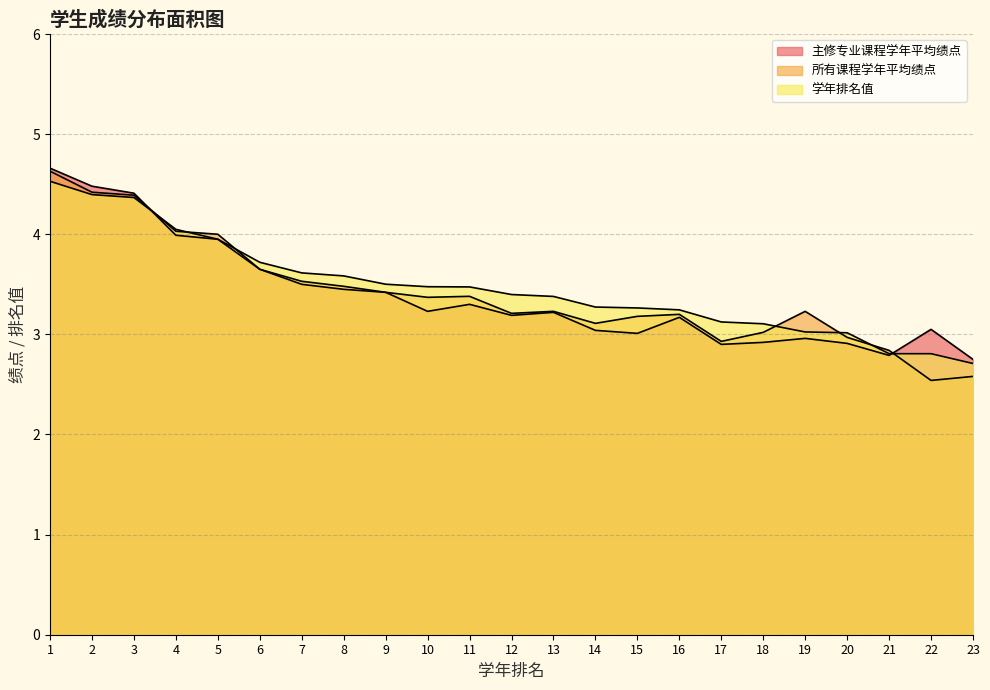

Reading left to right, extract all data points from this chart.

主修专业课程学年平均绩点: 1=4.7	2=4.5	3=4.4	4=4.0	5=4.0	6=3.6	7=3.5	8=3.5	9=3.4	10=3.2	11=3.3	12=3.2	13=3.2	14=3.0	15=3.0	16=3.2	17=2.9	18=2.9	19=3.0	20=2.9	21=2.8	22=3.0	23=2.8
所有课程学年平均绩点: 1=4.6	2=4.4	3=4.4	4=4.0	5=4.0	6=3.6	7=3.5	8=3.5	9=3.4	10=3.4	11=3.4	12=3.2	13=3.2	14=3.1	15=3.2	16=3.2	17=2.9	18=3.0	19=3.2	20=3.0	21=2.8	22=2.5	23=2.6
学年排名值: 1=4.5	2=4.4	3=4.4	4=4.0	5=4.0	6=3.7	7=3.6	8=3.6	9=3.5	10=3.5	11=3.5	12=3.4	13=3.4	14=3.3	15=3.3	16=3.2	17=3.1	18=3.1	19=3.0	20=3.0	21=2.8	22=2.8	23=2.7